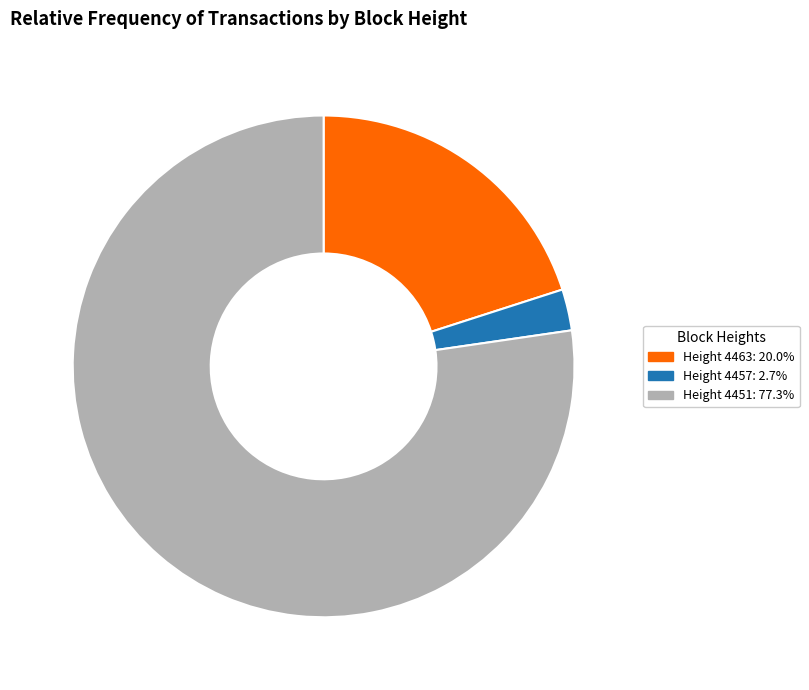

Is there a majority slice in this chart?

Yes